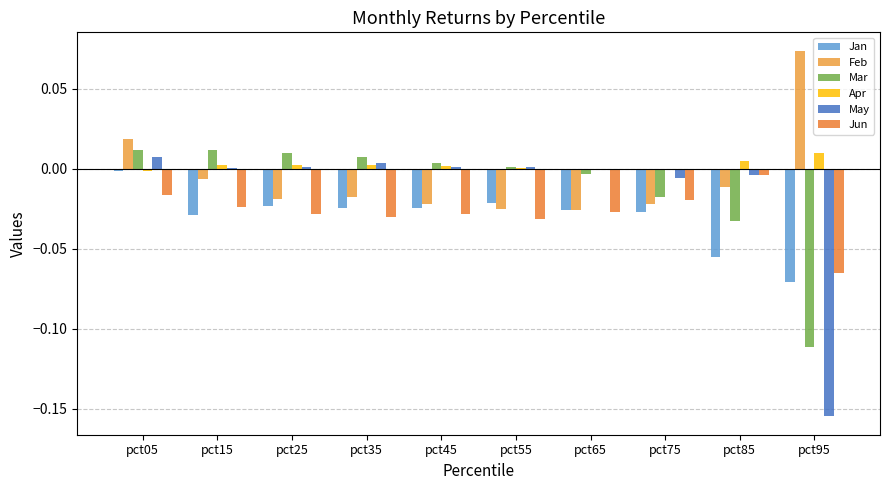

How many series are shown in this chart?

6